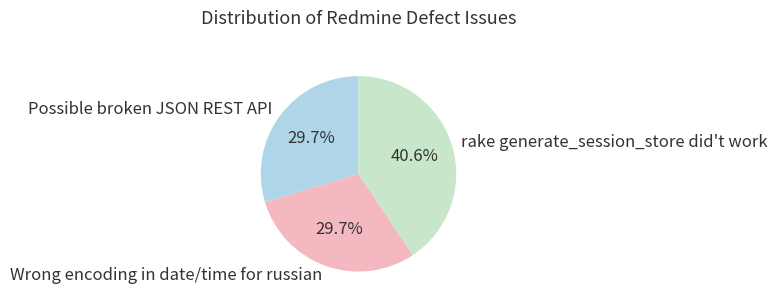

To the nearest percent, what is the difference between the largest and smallest slice percentages?

11%